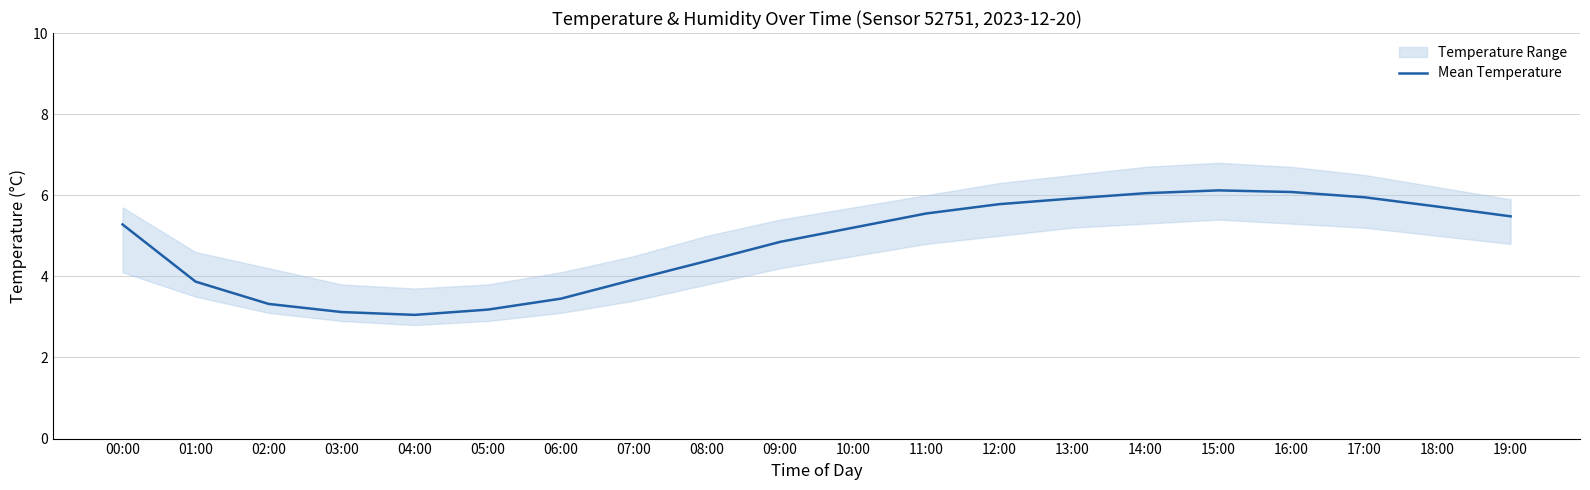

What is the change in value from 04:00 to 14:00?

+3.0